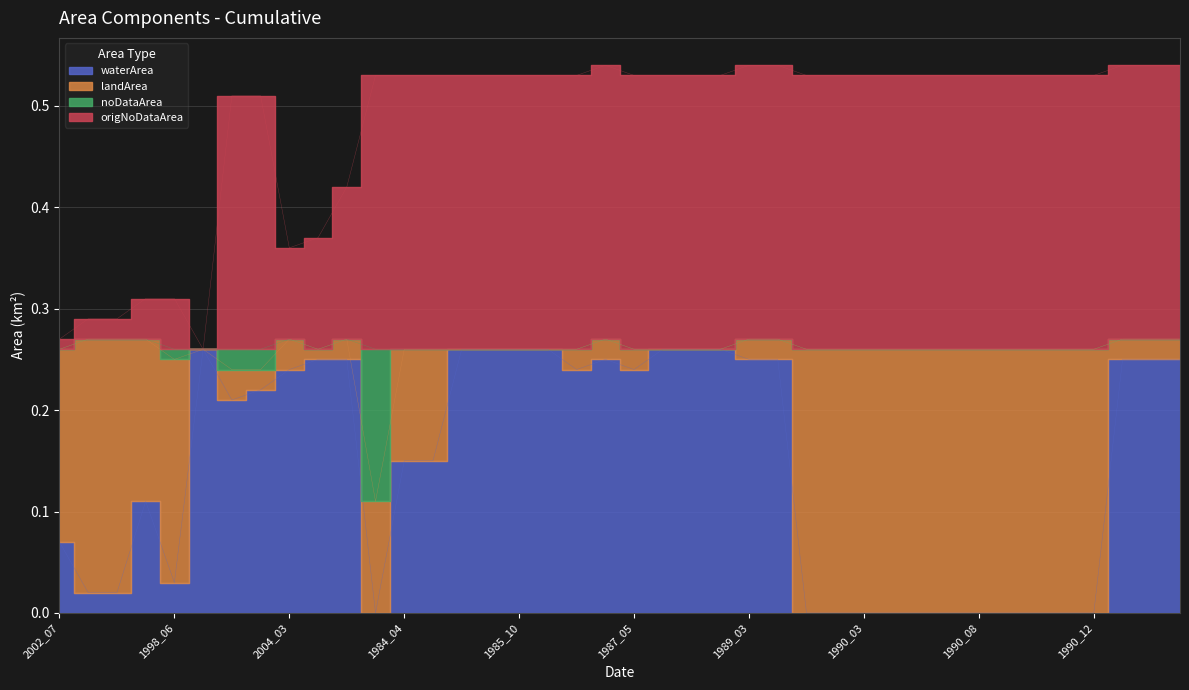

Where is waterArea nearest to the value 0?

1984_12